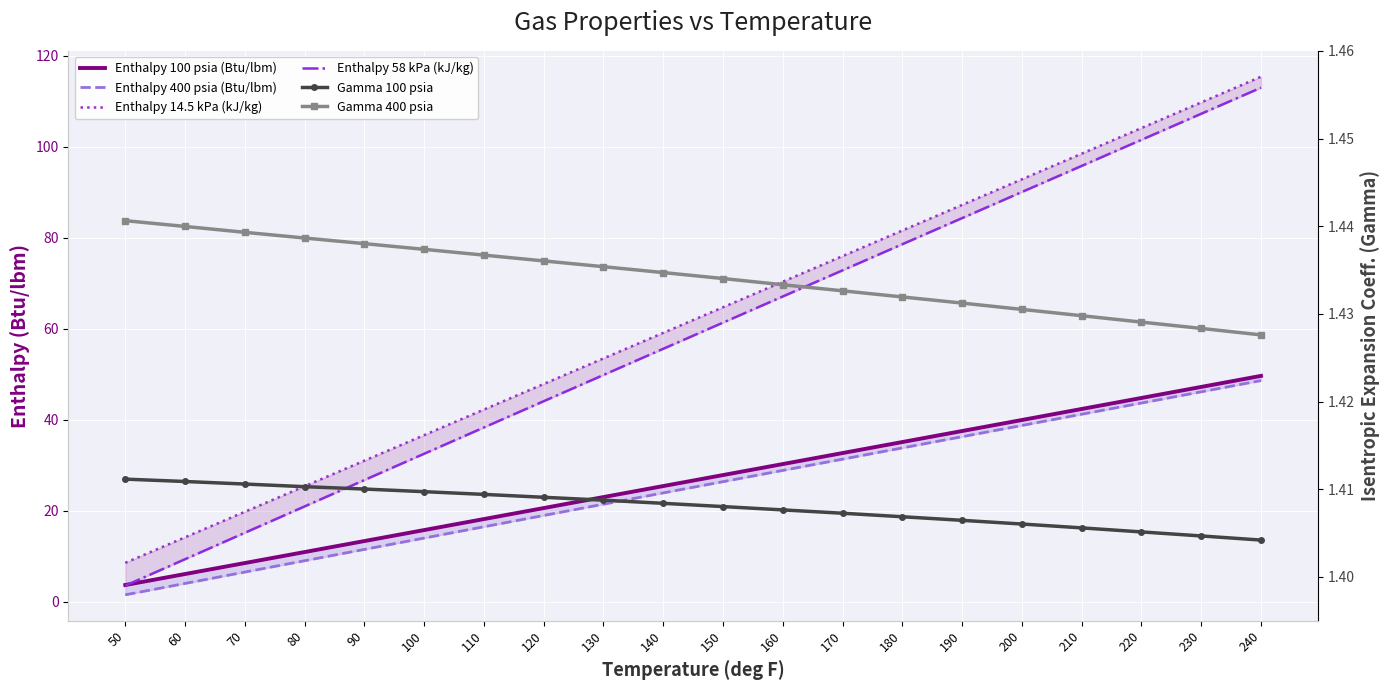

Where is Enthalpy 58 kPa (kJ/kg) nearest to the value 58?

140